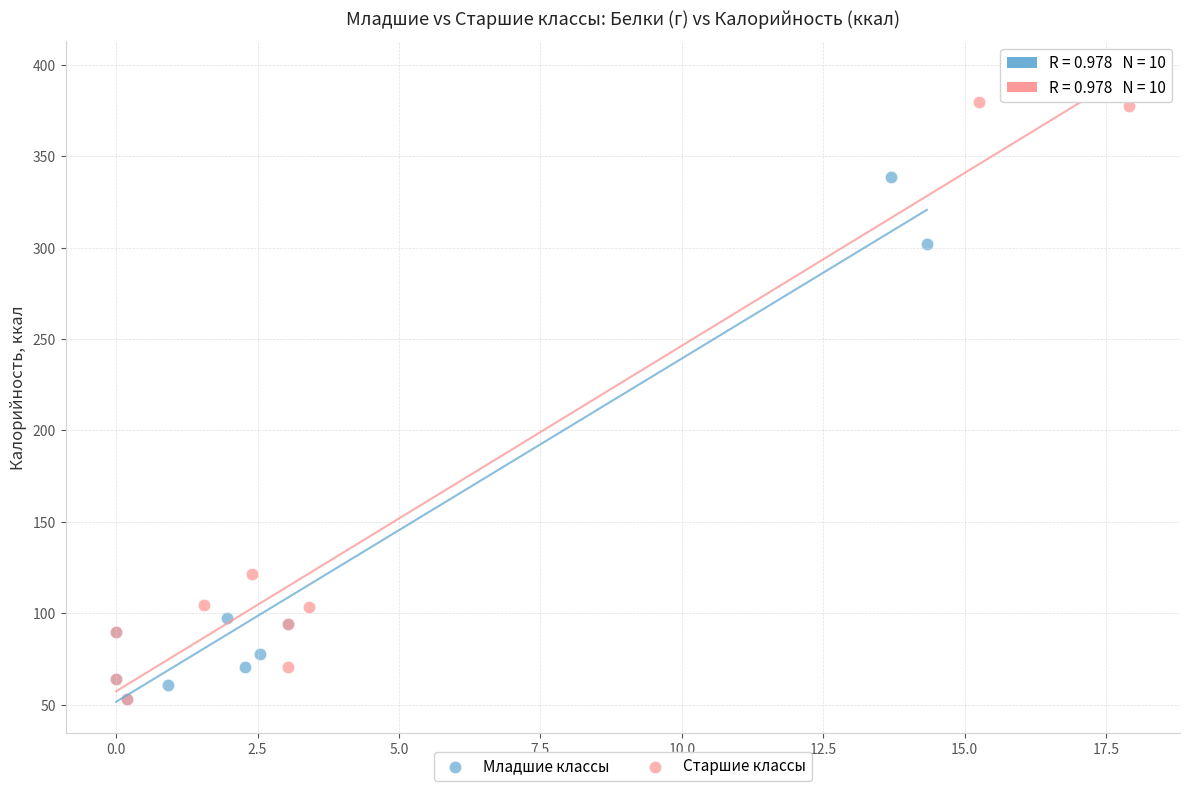

Which series has the largest Y range (max minus min)?

Старшие классы